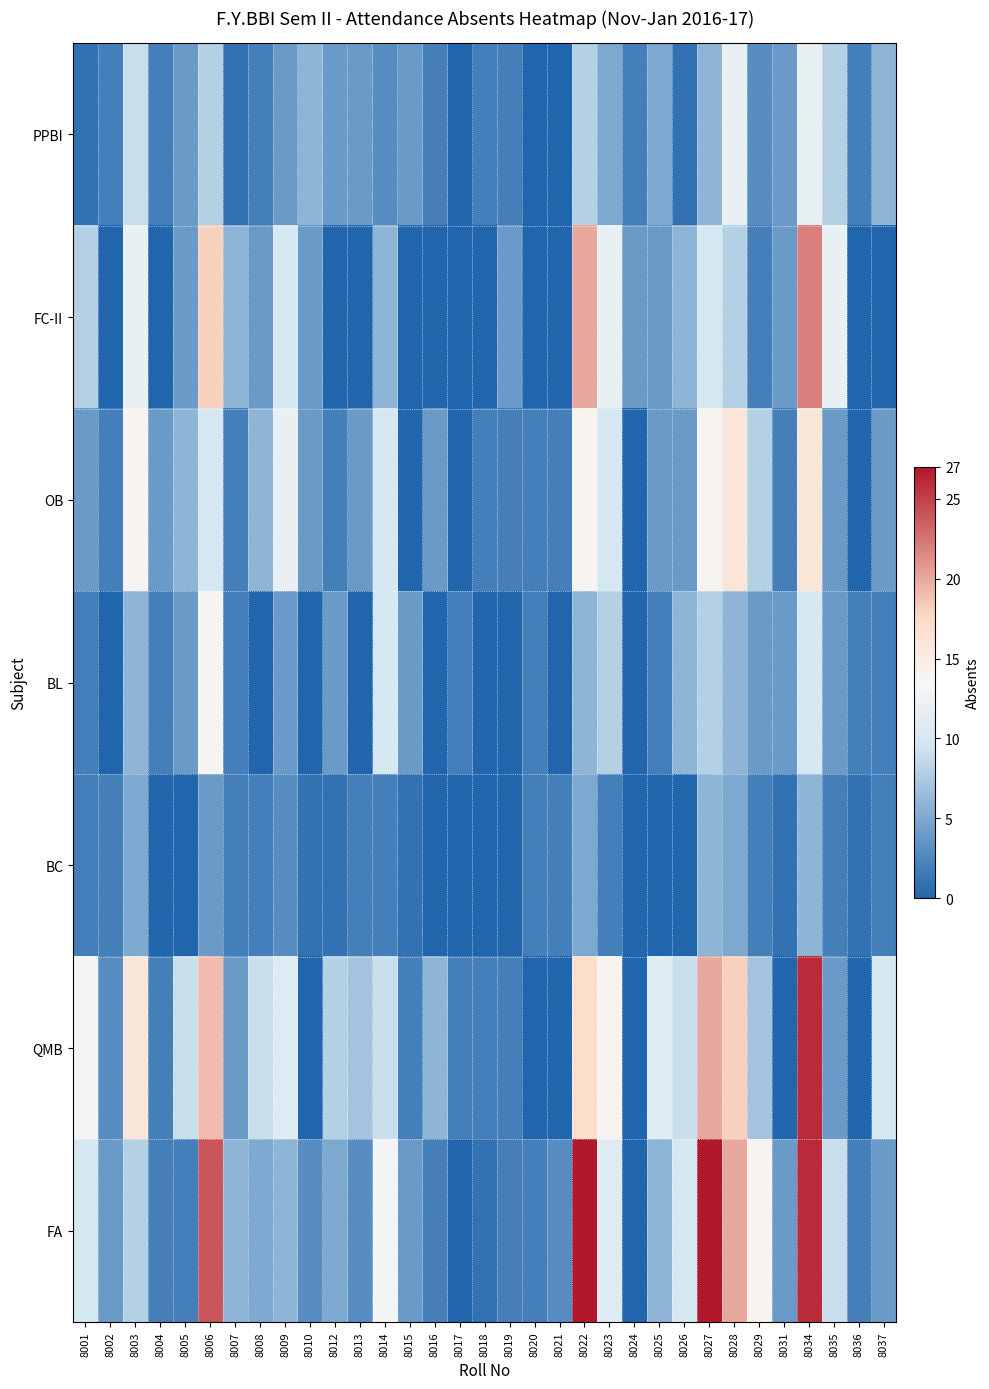

List the series in order of their peak value, highest first.

FA, QMB, FC-II, OB, BL, PPBI, BC